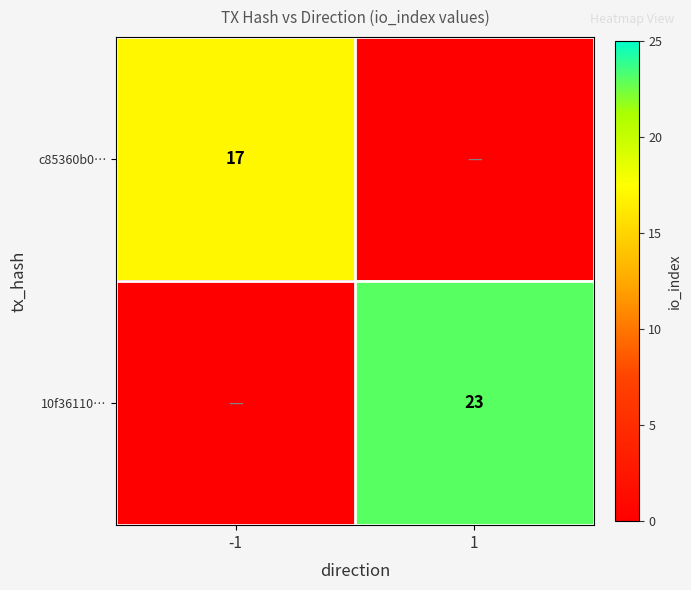

True or false: 10f36110… has a value of 23 at 1.

True